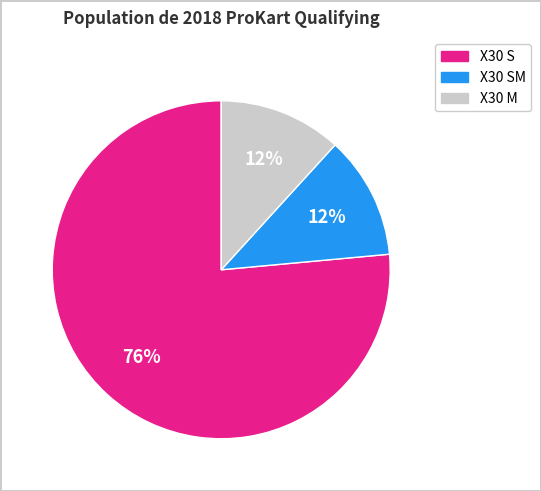

Is there a majority slice in this chart?

Yes